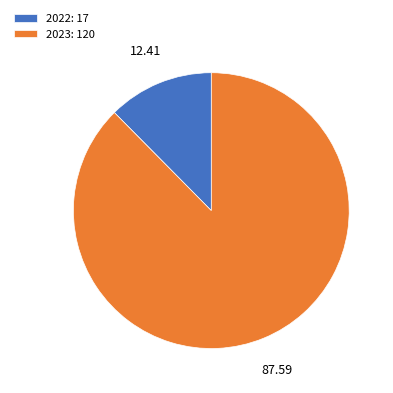

Is there a majority slice in this chart?

Yes